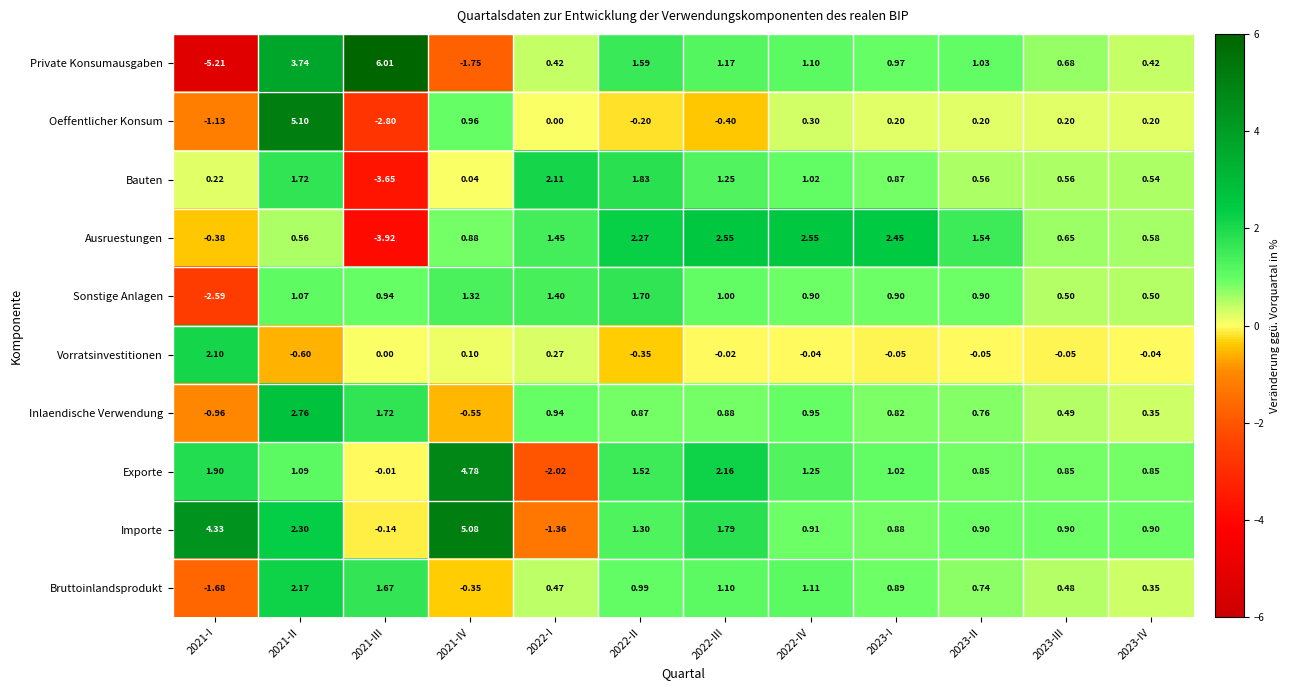

Rank the series by their maximum value, from lowest to highest.

Sonstige Anlagen, Vorratsinvestitionen, Bauten, Bruttoinlandsprodukt, Ausruestungen, Inlaendische Verwendung, Exporte, Importe, Oeffentlicher Konsum, Private Konsumausgaben